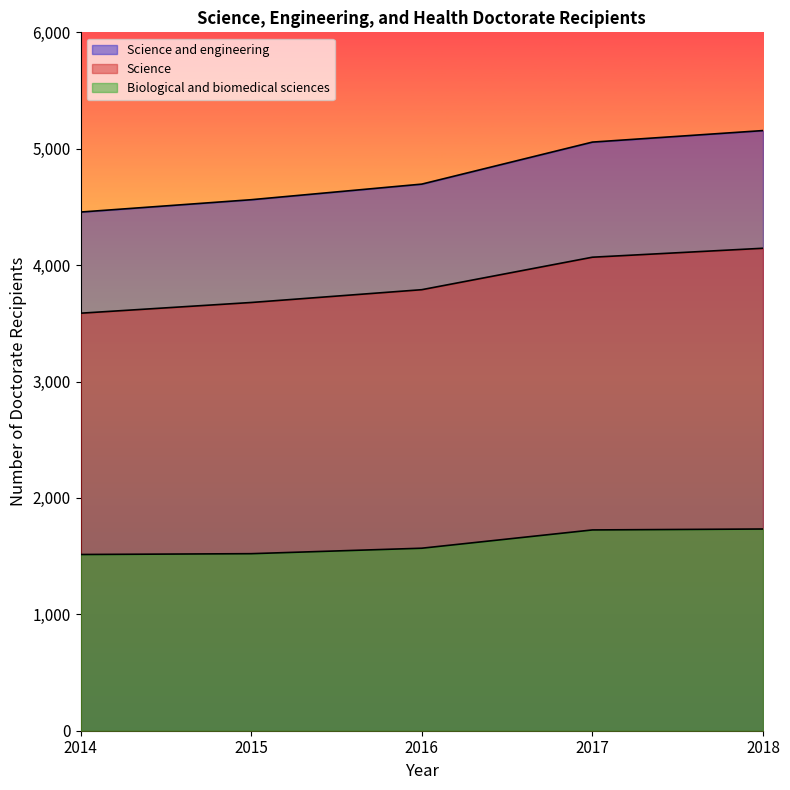

Reading right to left, extract all data points from this chart.

Science and engineering: 5156	5057	4696	4562	4456
Science: 4145	4068	3789	3679	3587
Biological and biomedical sciences: 1733	1725	1568	1521	1514